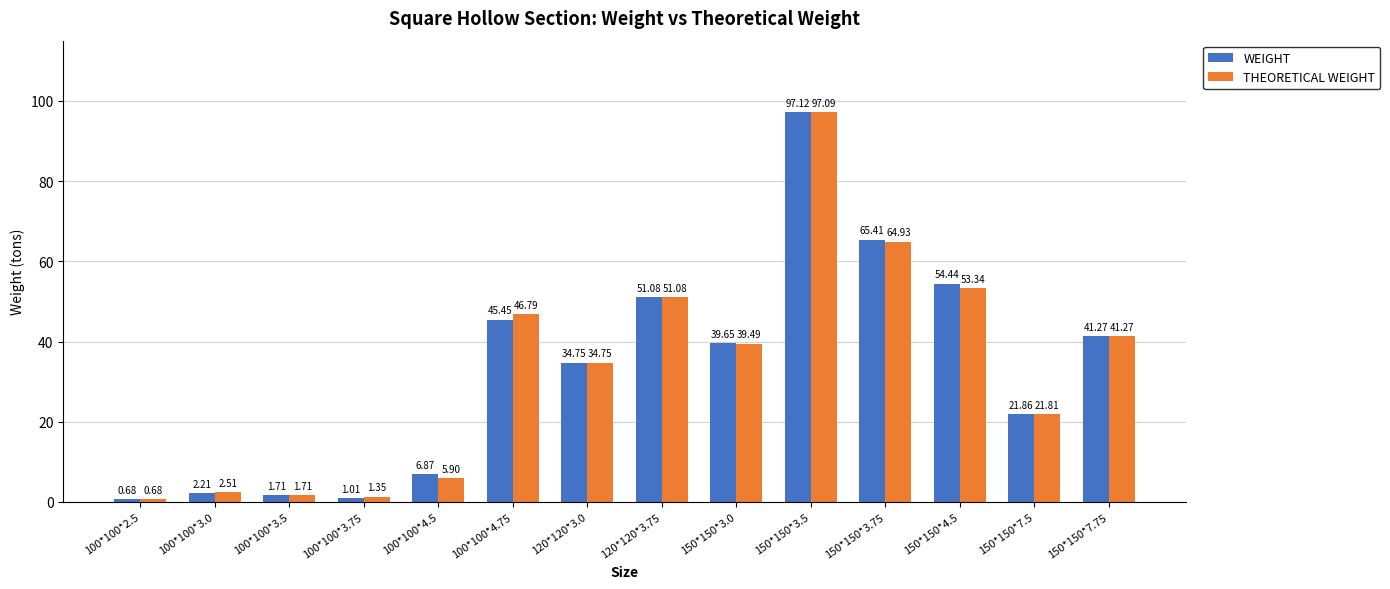

Does the chart contain stacked bars?

No